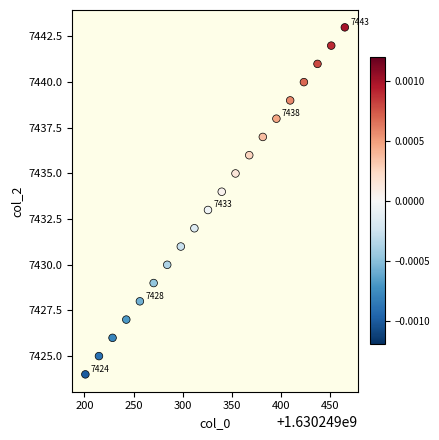

What is the range of Y values (max minus min)?

19